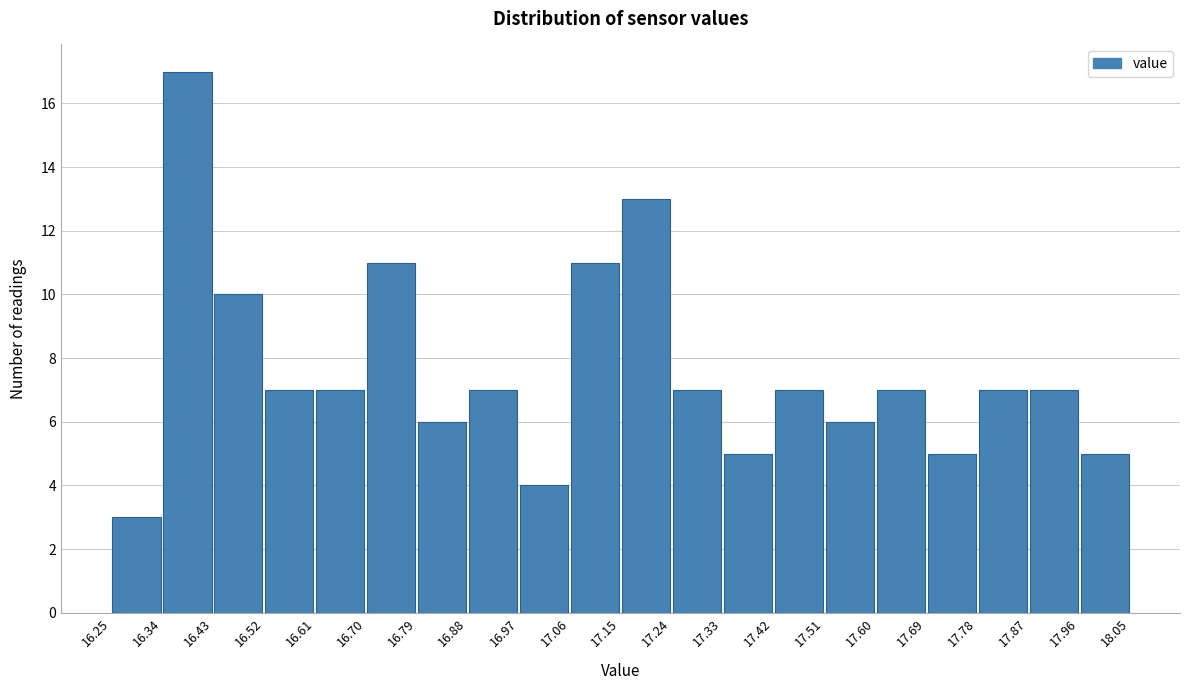

Over which range of the x-axis is the bar tallest?

16.34 to 16.43